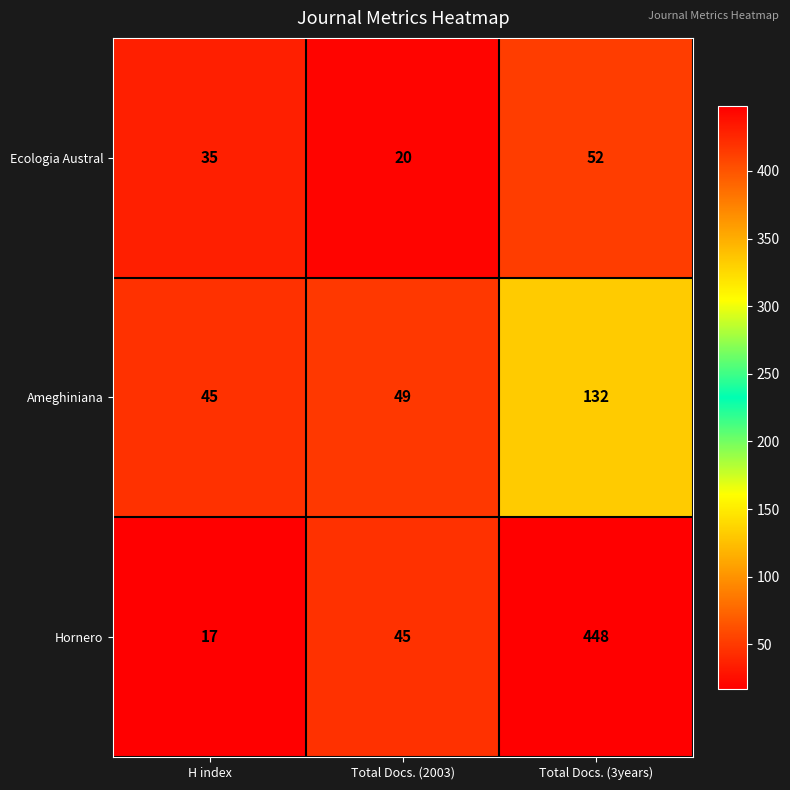

What is the greatest value displayed?

448